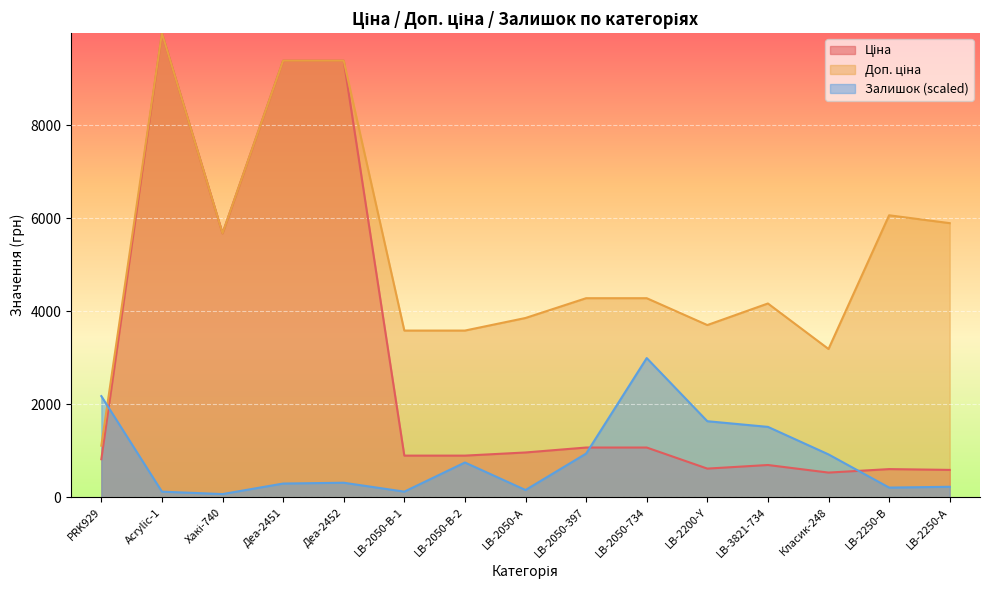

How many data points in Доп. ціна are less than 4279?

7